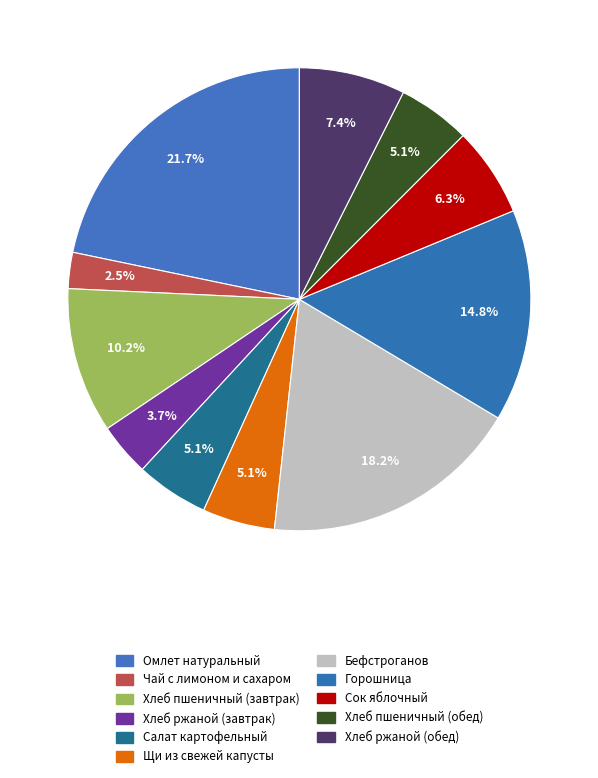

Count the number of slices in the pie.

11